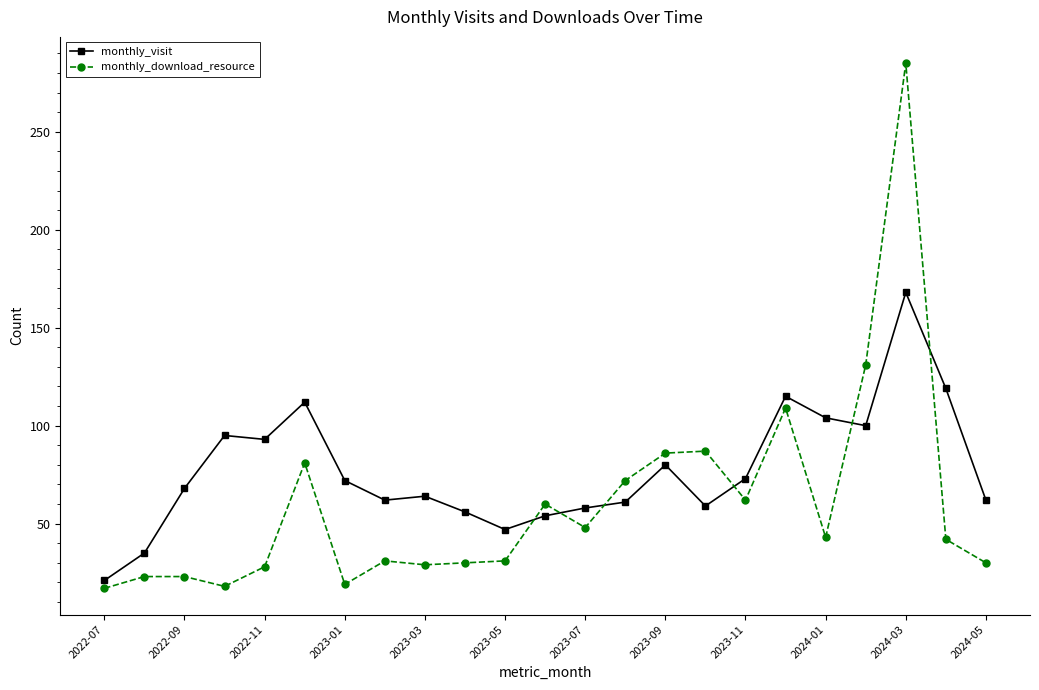

True or false: monthly_download_resource has more than 0 interior local peaks.

True